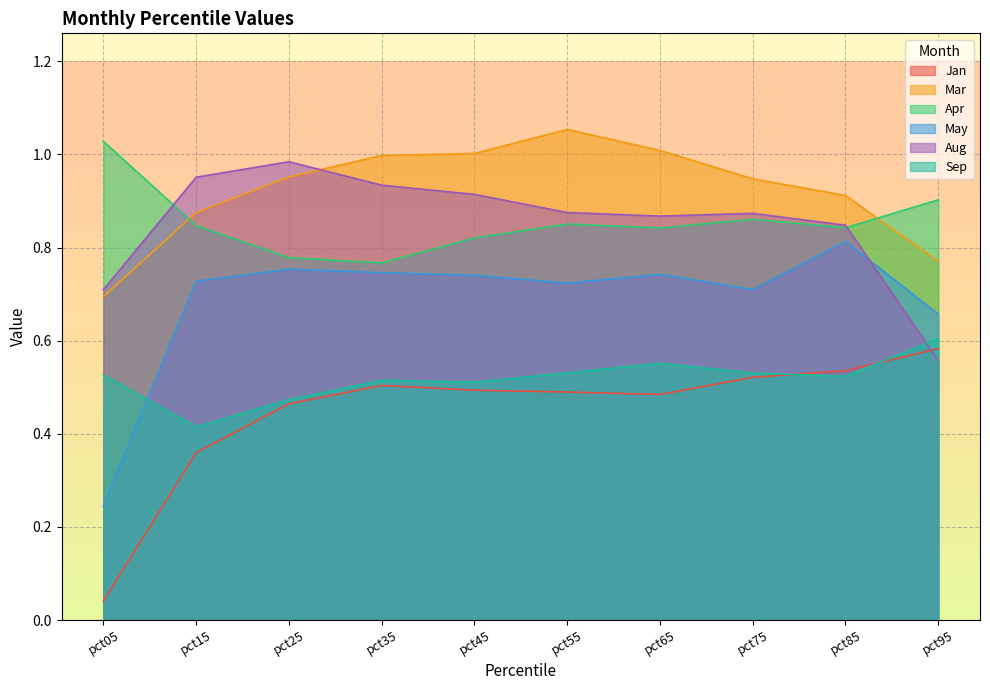

Where is the first local minimum for Aug?

pct65